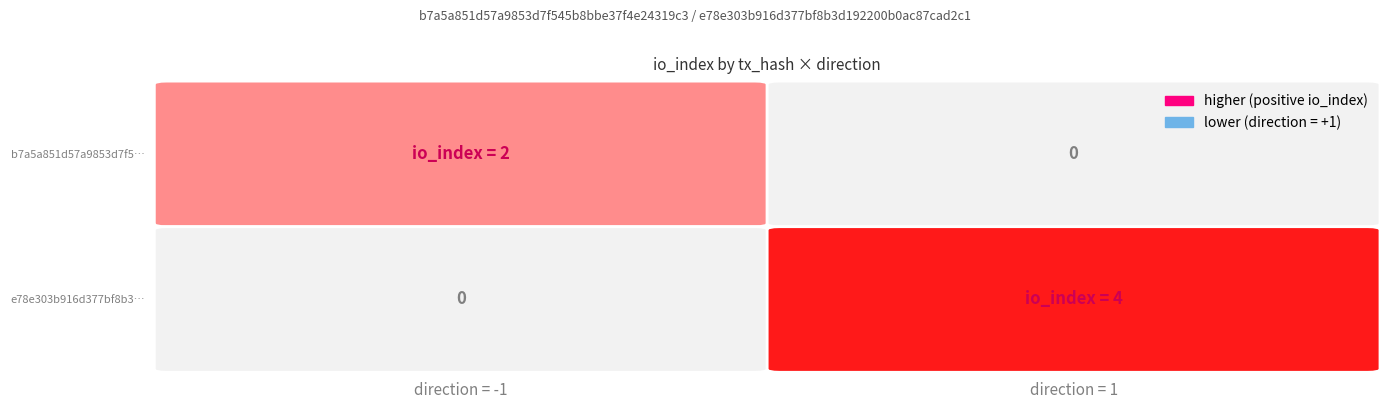

What is the total value across all series at io_index?

6